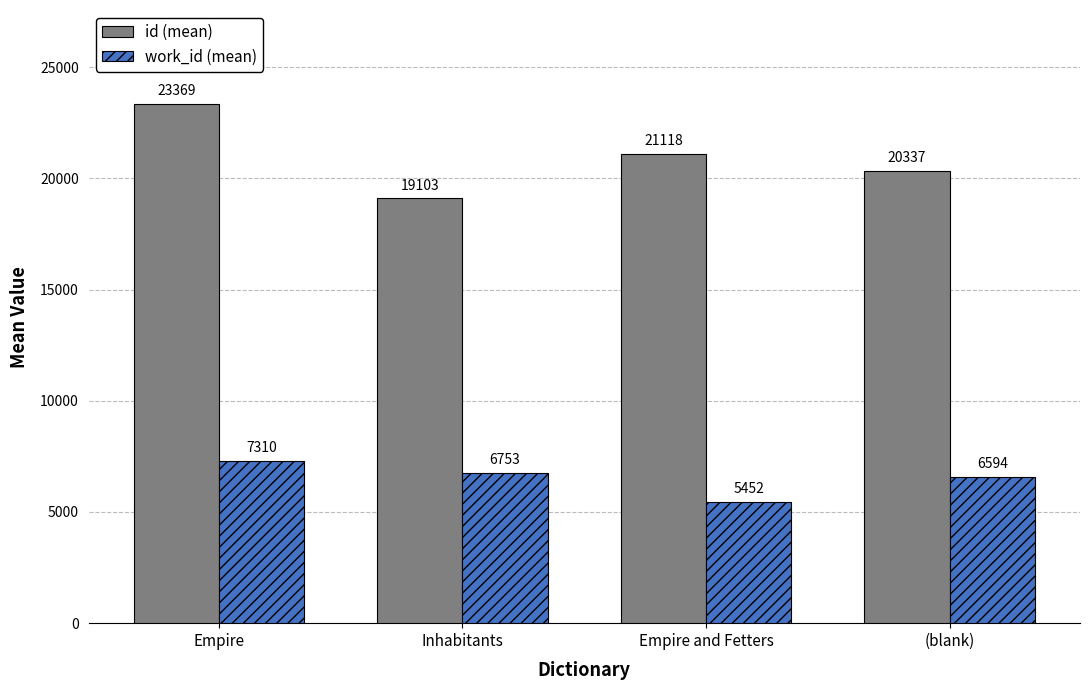

How many categories are shown in the chart?

4